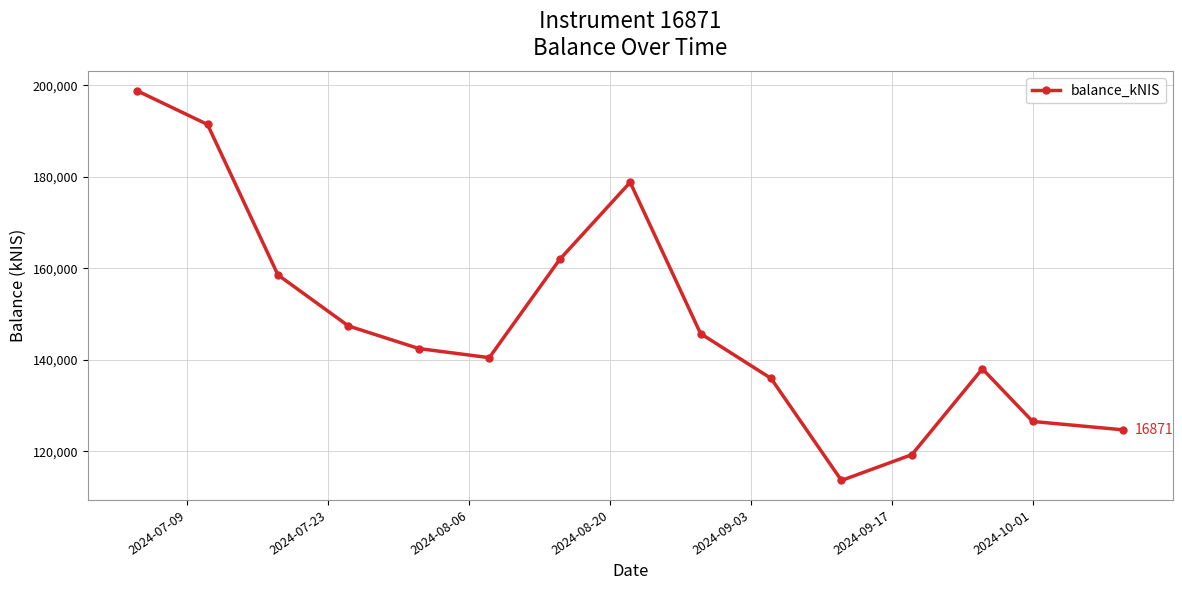

How many points are higher than both their immediate neighbors (excluding endpoints)?

2